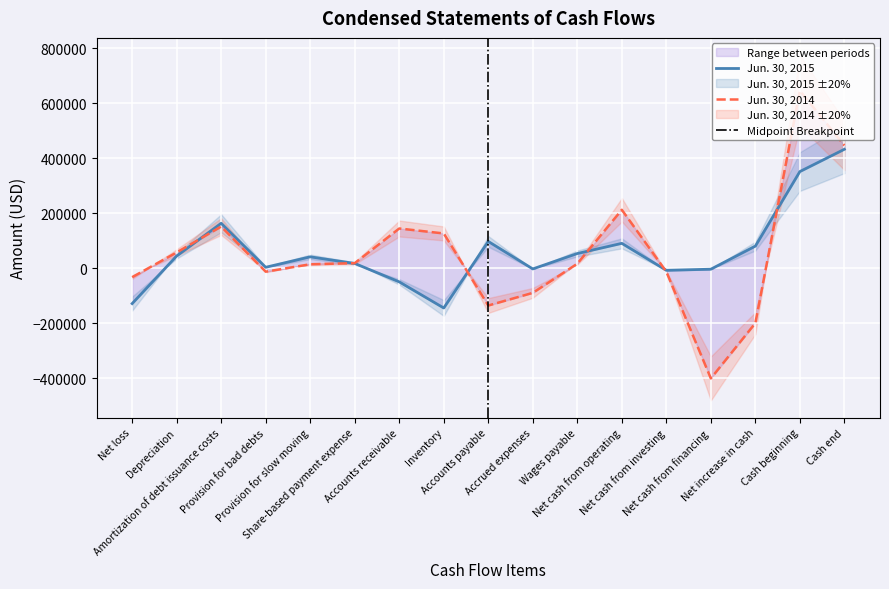

List the labels in order of Jun. 30, 2015 value, largest first.

Cash end, Cash beginning, Amortization of debt issuance costs, Accounts payable, Net cash from operating, Net increase in cash, Wages payable, Depreciation, Provision for slow moving, Share-based payment expense, Provision for bad debts, Accrued expenses, Net cash from financing, Net cash from investing, Accounts receivable, Net loss, Inventory